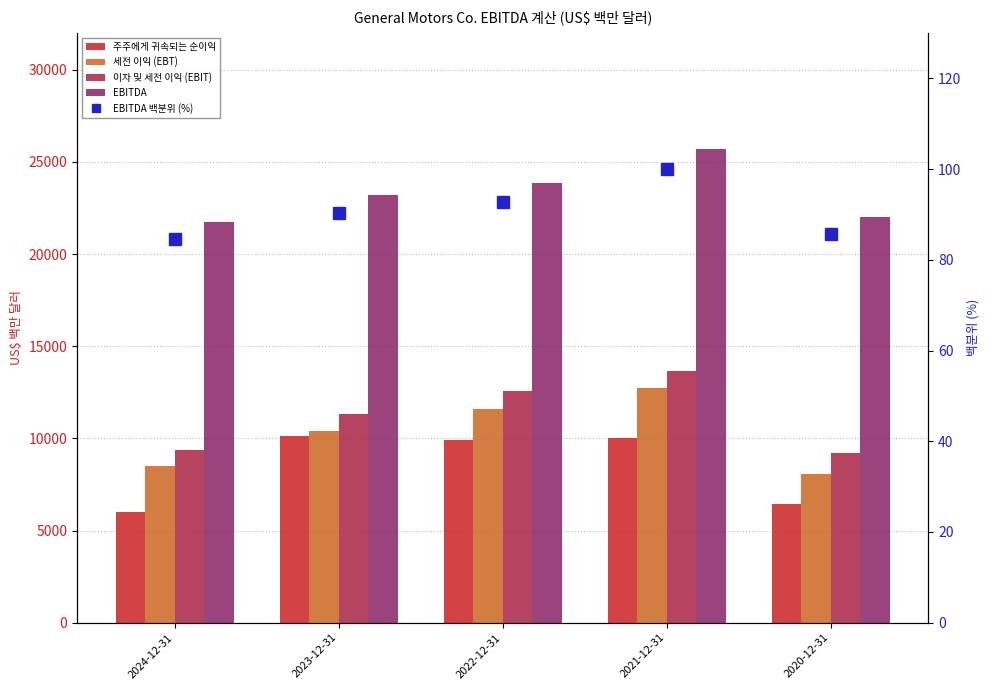

What is the difference between the 세전 이익 (EBT) values at 2021-12-31 and 2023-12-31?

2313.0